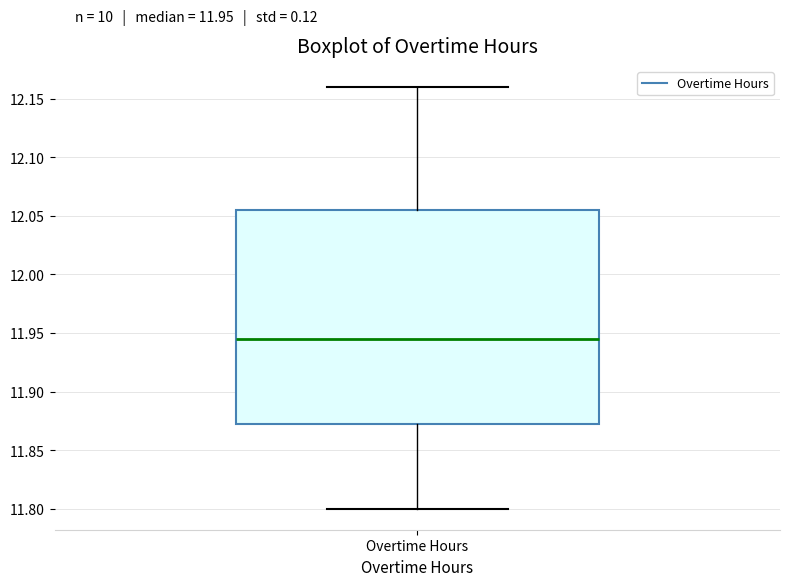

Where does the lower whisker of the box for Overtime Hours end on the y-axis? The values are not printed on the chart, so give them approximately, as read against the axis.

11.800